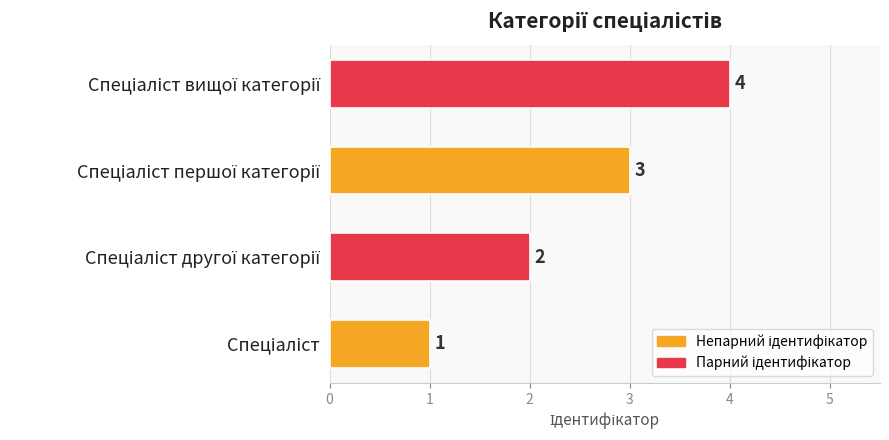

Are the bars grouped side by side (vs. stacked)?

No